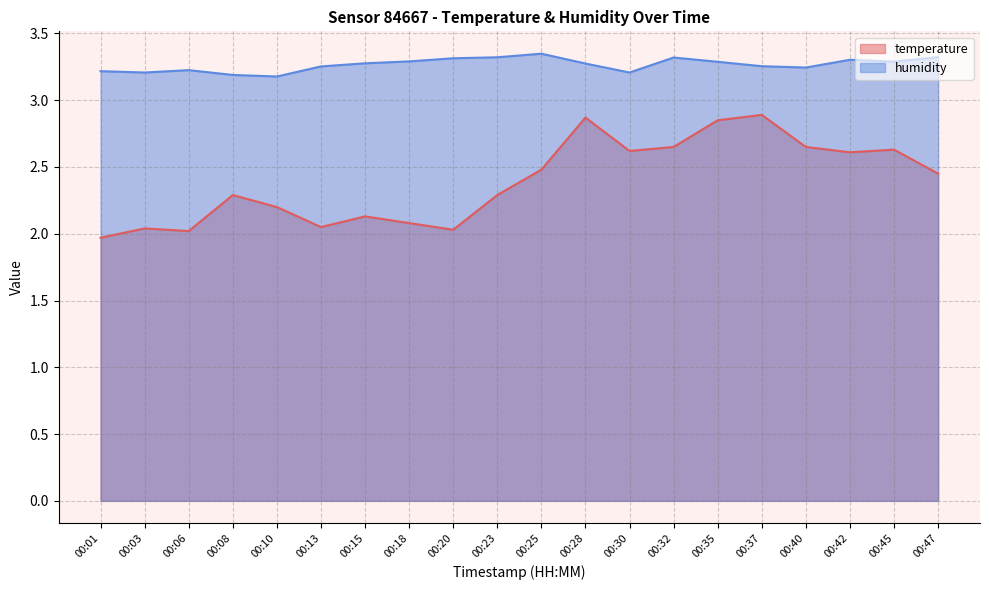

Reading right to left, list all the values displayed in this chart.

temperature: 00:47=2.5	00:45=2.6	00:42=2.6	00:40=2.6	00:37=2.9	00:35=2.9	00:32=2.6	00:30=2.6	00:28=2.9	00:25=2.5	00:23=2.3	00:20=2.0	00:18=2.1	00:15=2.1	00:13=2.0	00:10=2.2	00:08=2.3	00:06=2.0	00:03=2.0	00:01=2.0
humidity: 00:47=3.3	00:45=3.3	00:42=3.3	00:40=3.2	00:37=3.3	00:35=3.3	00:32=3.3	00:30=3.2	00:28=3.3	00:25=3.3	00:23=3.3	00:20=3.3	00:18=3.3	00:15=3.3	00:13=3.3	00:10=3.2	00:08=3.2	00:06=3.2	00:03=3.2	00:01=3.2